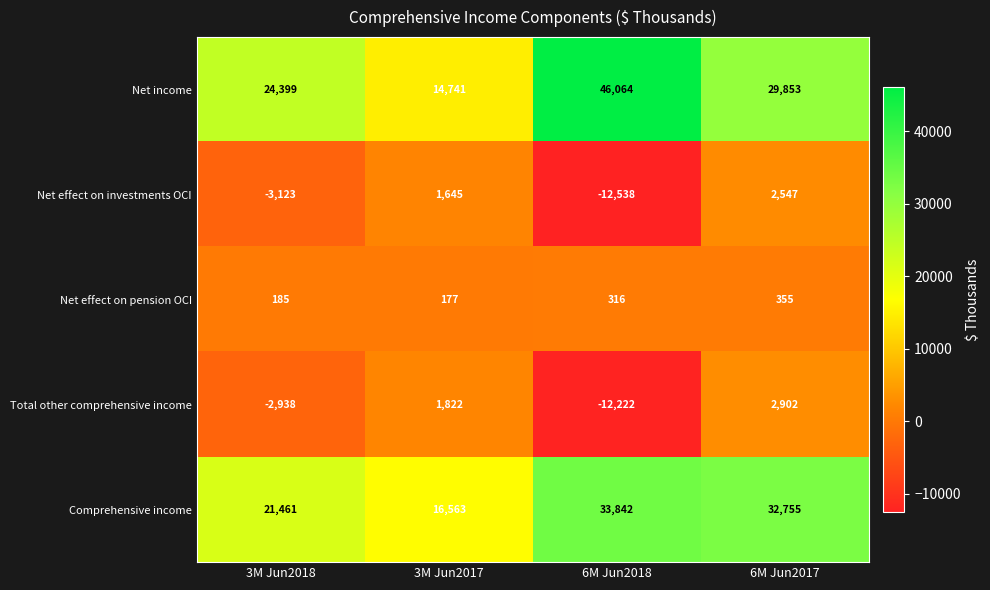

Which series has the largest range (max minus min)?

Net income